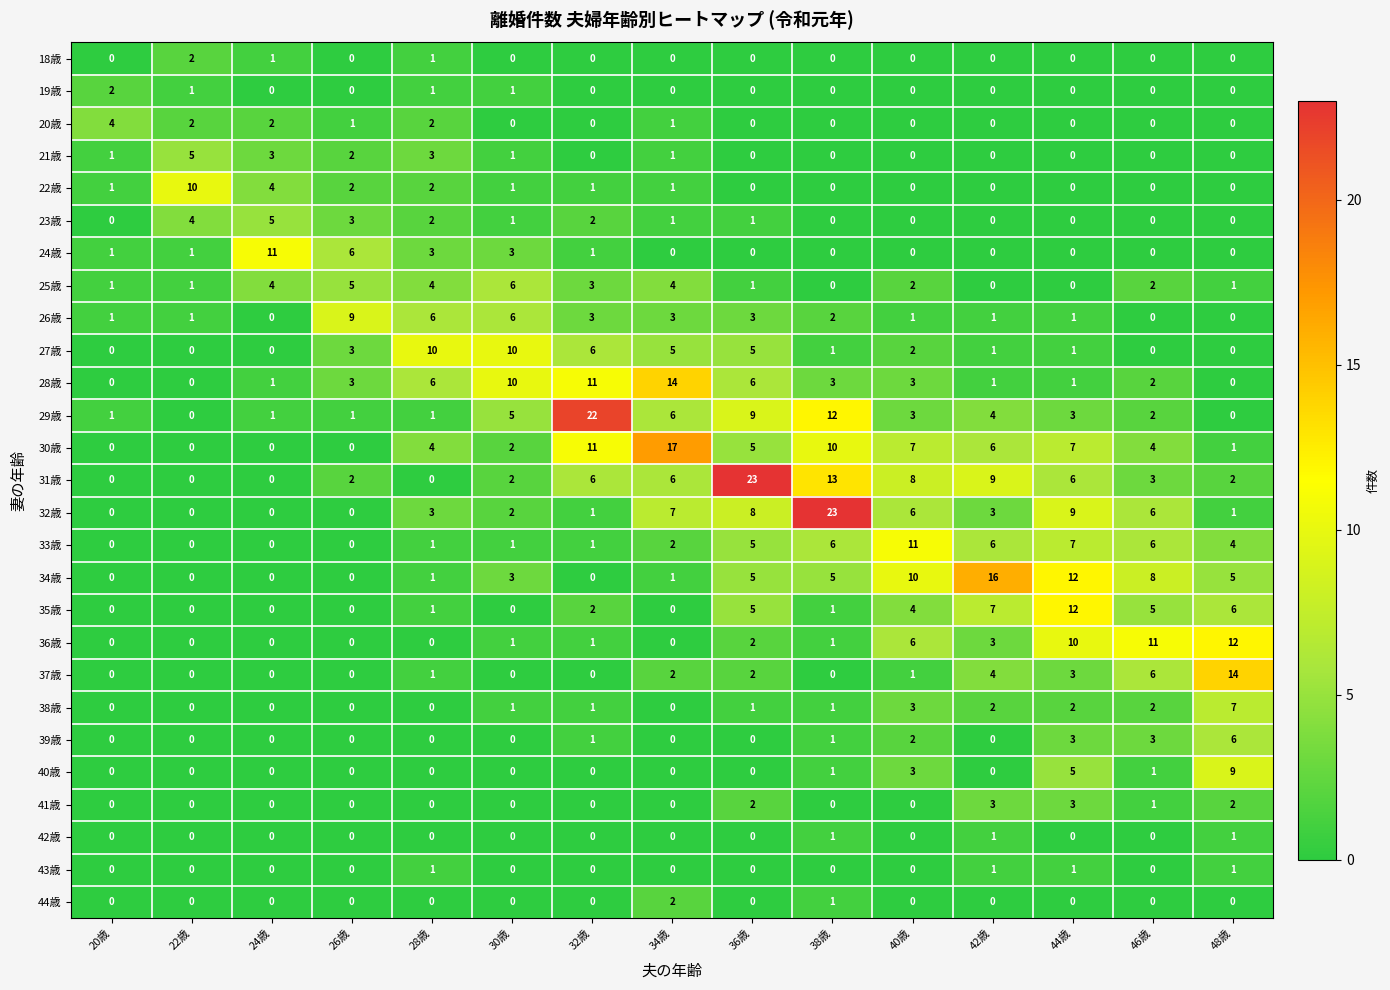

What is the total value across all series at 42歳?

68